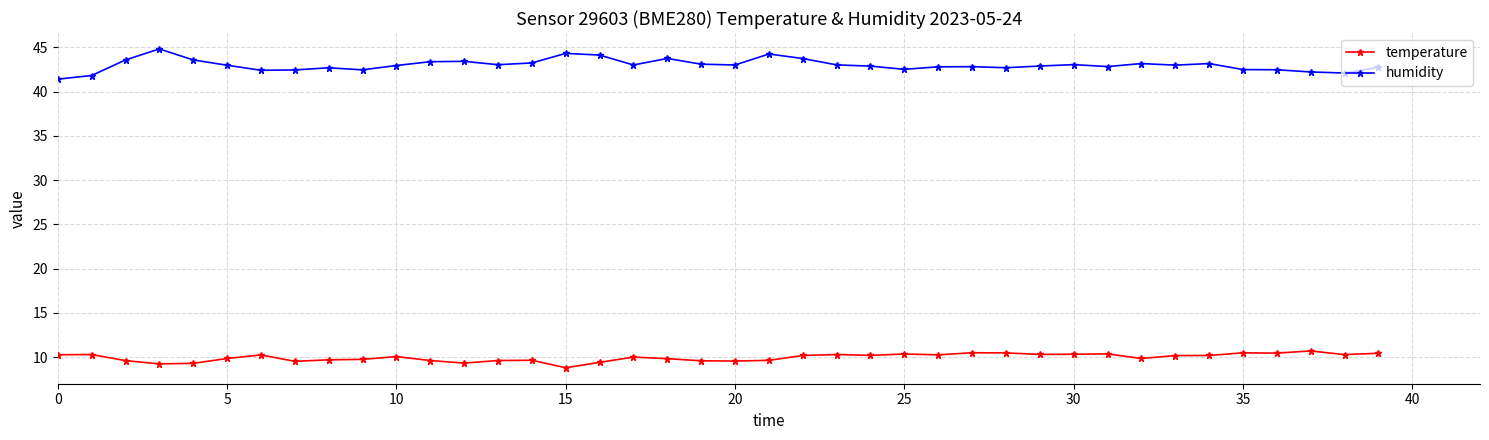

What is the lowest value of the humidity series?

41.4